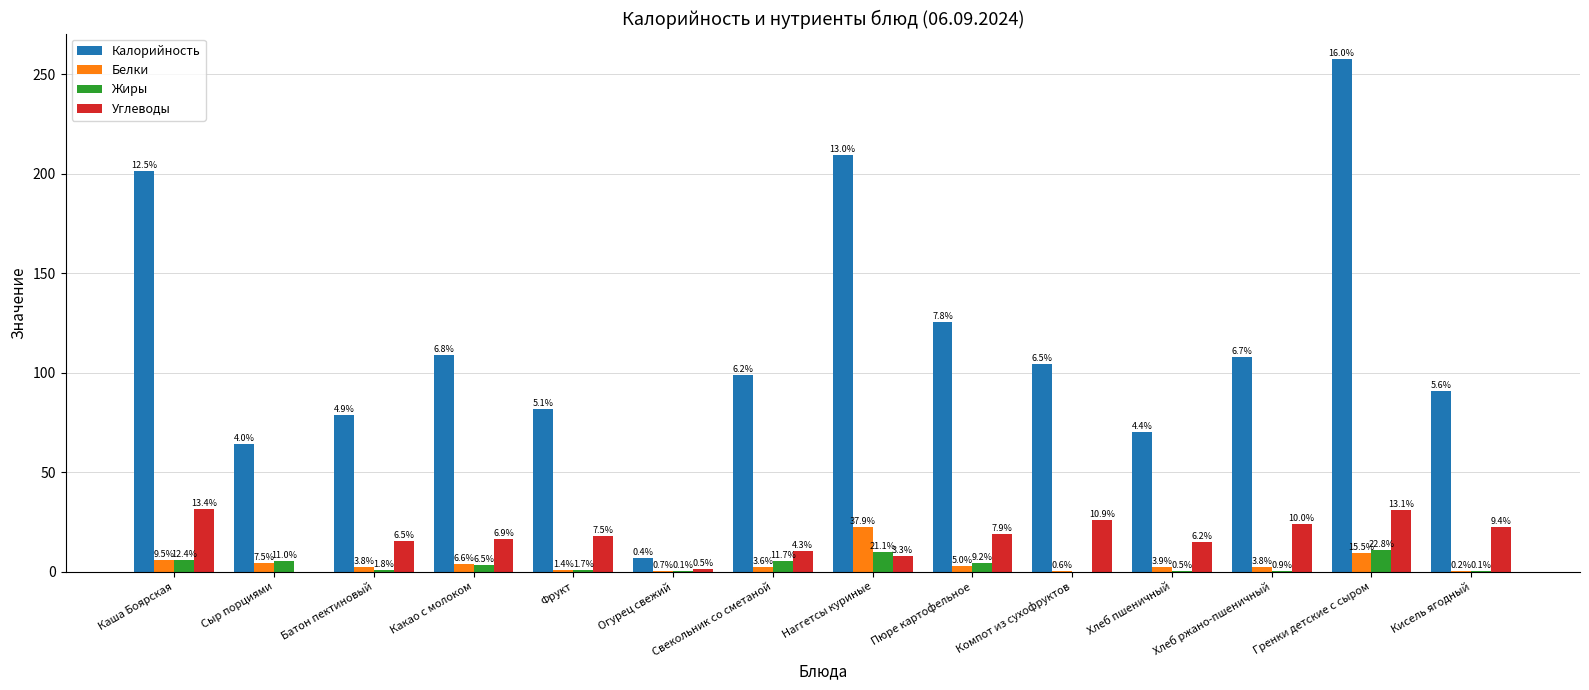

Are the bars horizontal?

No